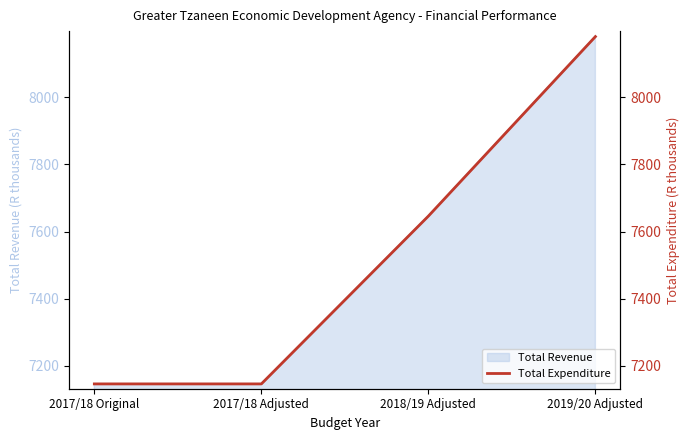

How many data points are less than 7646?

2